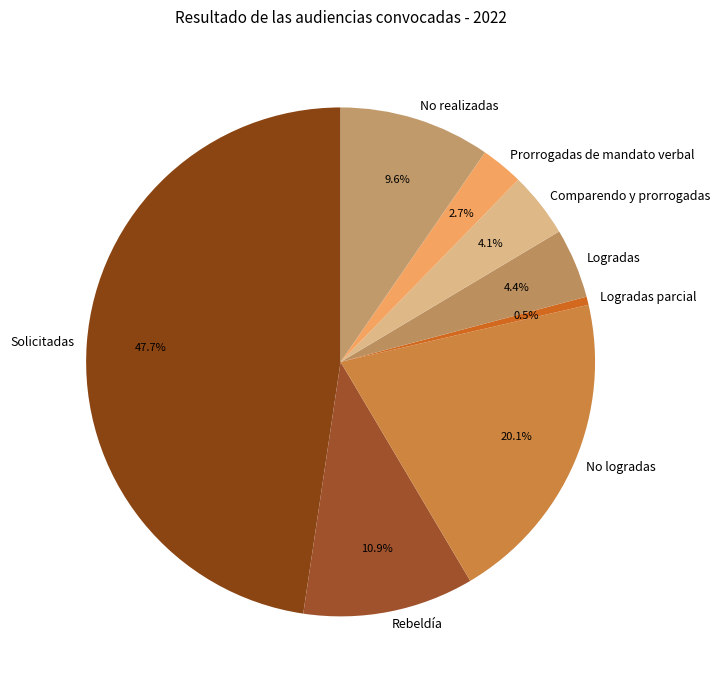

To the nearest percent, what is the average slice percentage?

12%